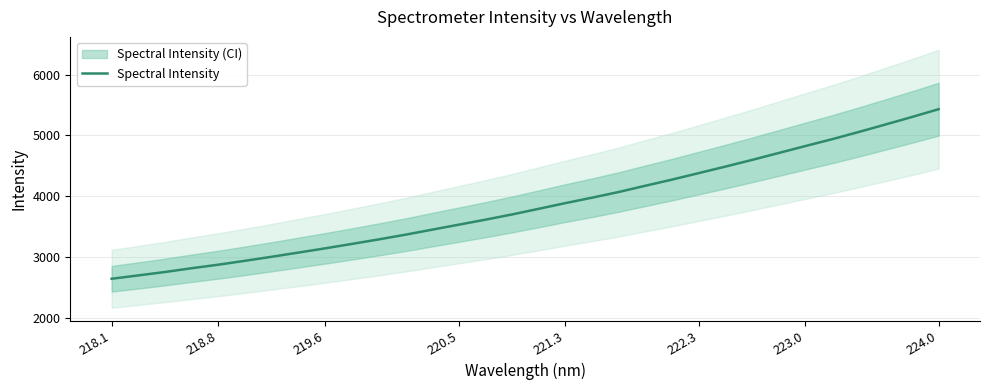

Reading left to right, what are all the values shown in this chart?

2641.9	2697.0	2753.6	2815.6	2873.8	2937.9	3004.3	3073.3	3142.9	3215.5	3289.6	3367.0	3449.6	3531.8	3614.5	3700.5	3793.3	3887.1	3976.4	4070.0	4173.1	4274.2	4380.8	4488.2	4598.0	4712.1	4826.2	4938.5	5057.6	5180.3	5304.6	5432.5